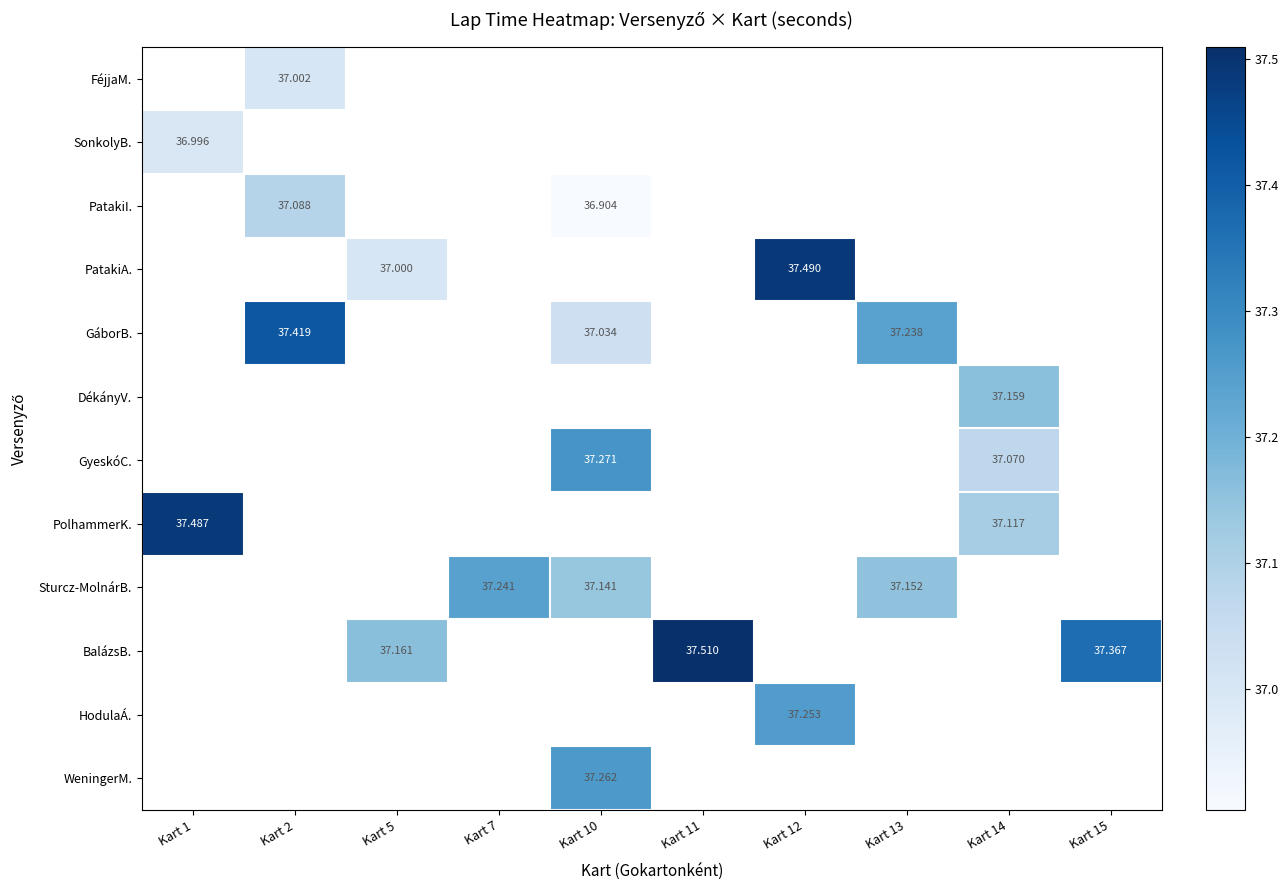

List the series in order of their peak value, highest first.

FéjjaM., SonkolyB., PatakiI., PatakiA., GáborB., DékányV., GyeskóC., PolhammerK., Sturcz-MolnárB., BalázsB., HodulaÁ., WeningerM.